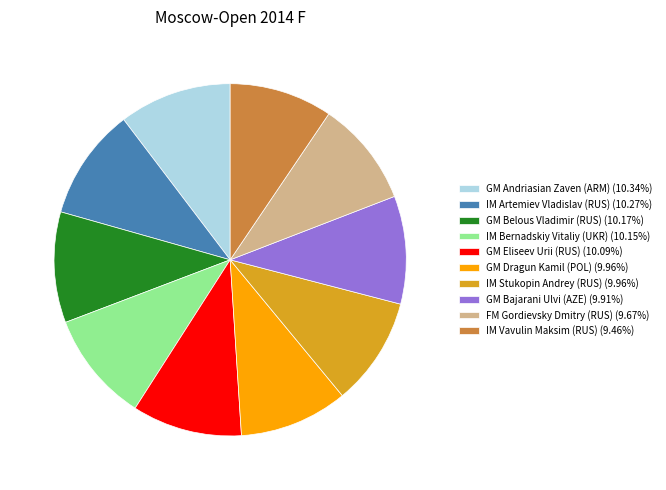

Approximately how many times larger is the value at FM Gordievsky Dmitry (RUS) compared to GM Eliseev Urii (RUS)?

1.0